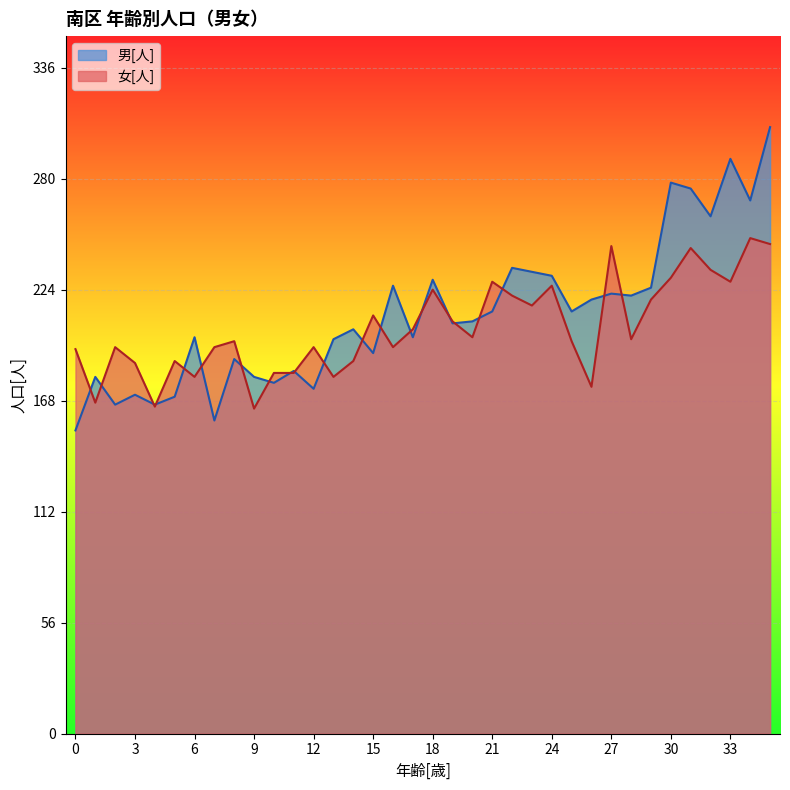

What is the total value across all series at 35?

553